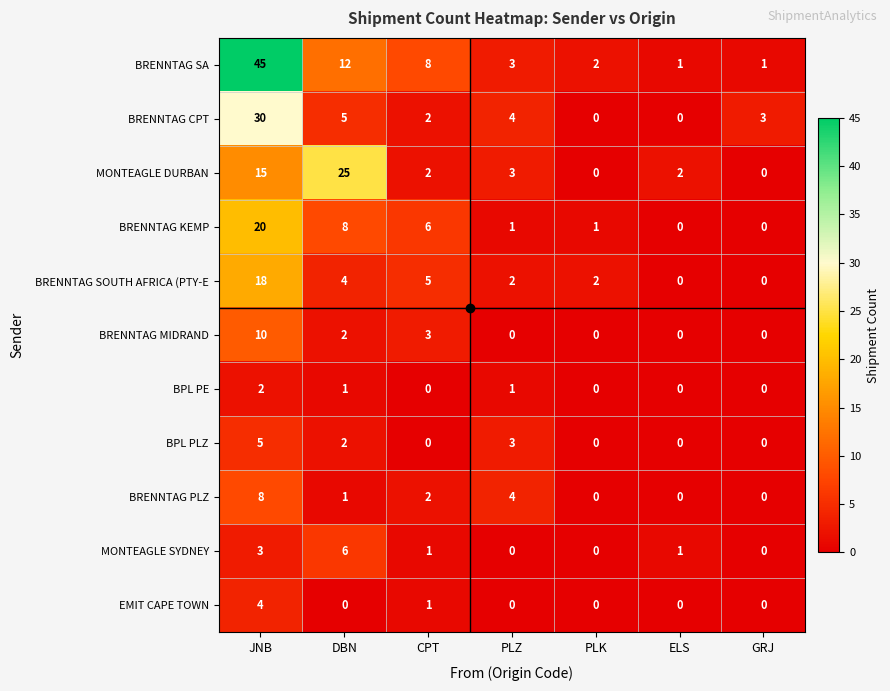

Which category has the highest value across all series?

JNB